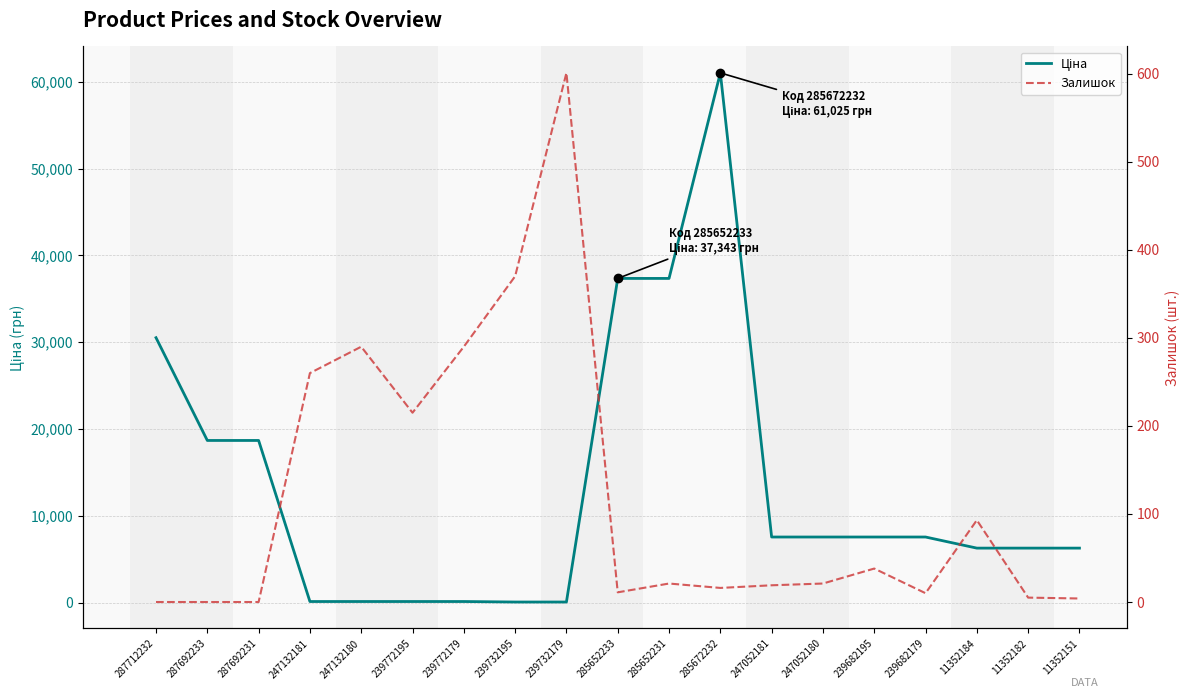

Is the value of Ціна at 285672232 greater than the value of Залишок at 247132181?

Yes